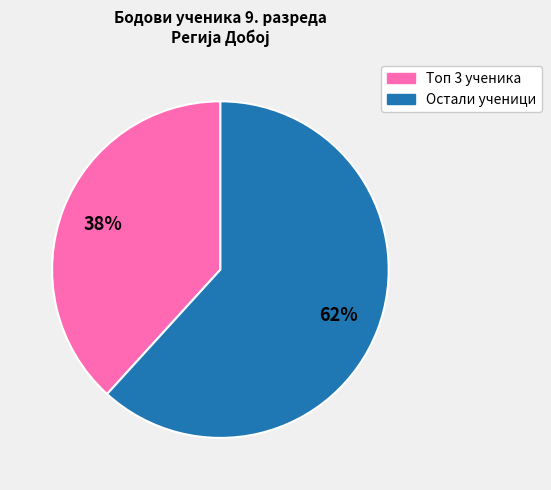

Is there any slice that represents more than half of the pie?

Yes